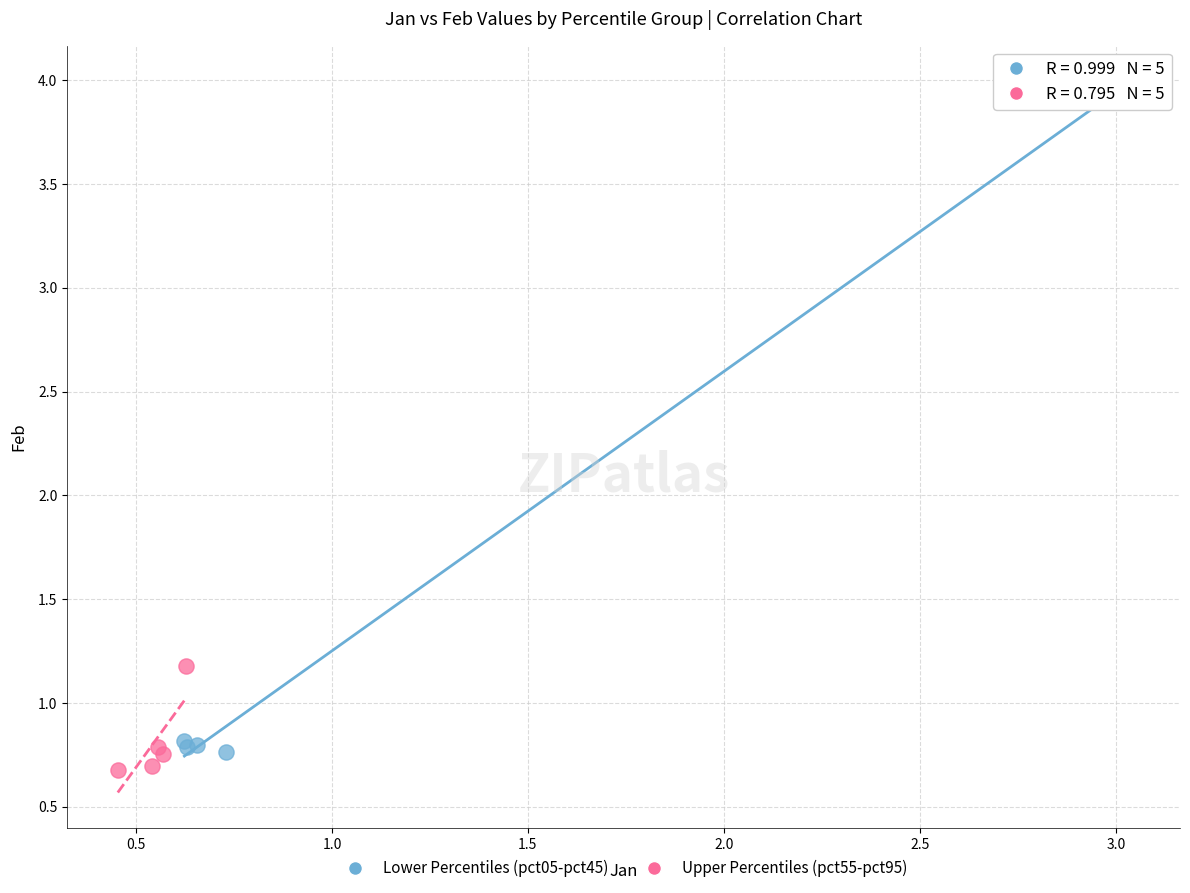

Which series has the widest spread of Y values?

Lower Percentiles (pct05-pct45)